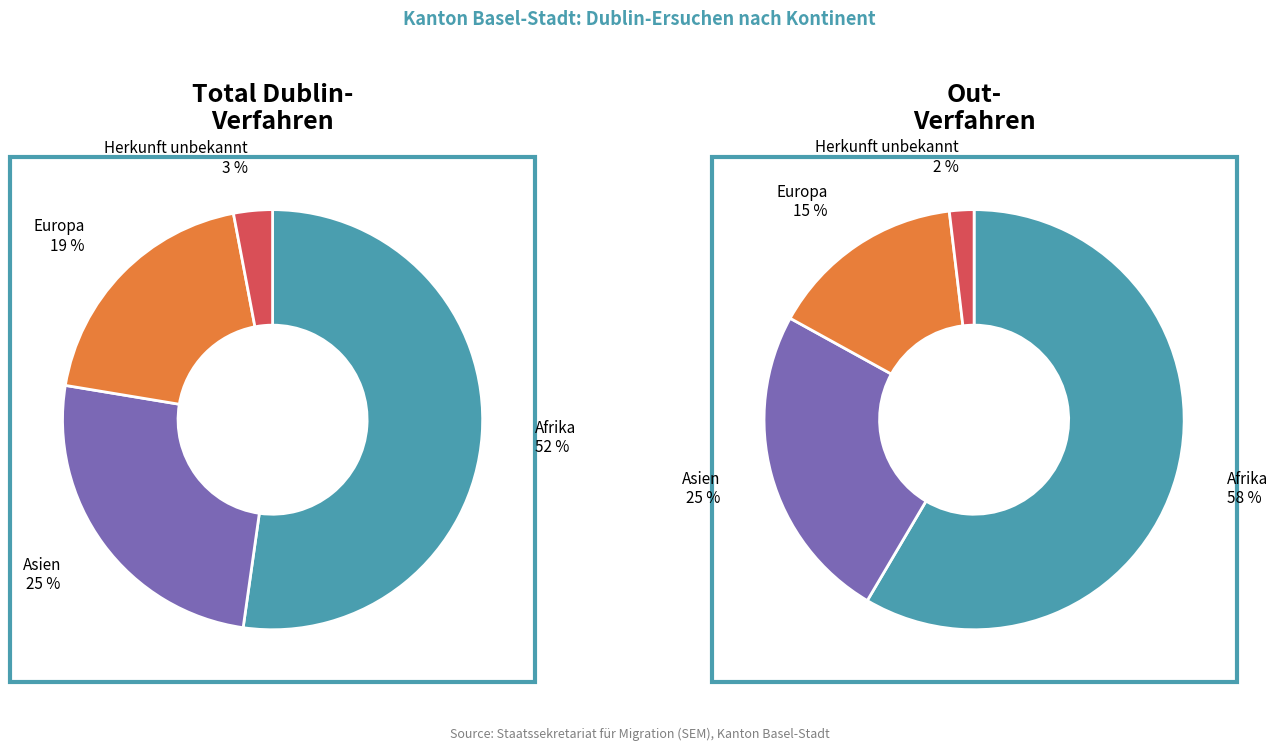

How many segments does this pie chart have?

4